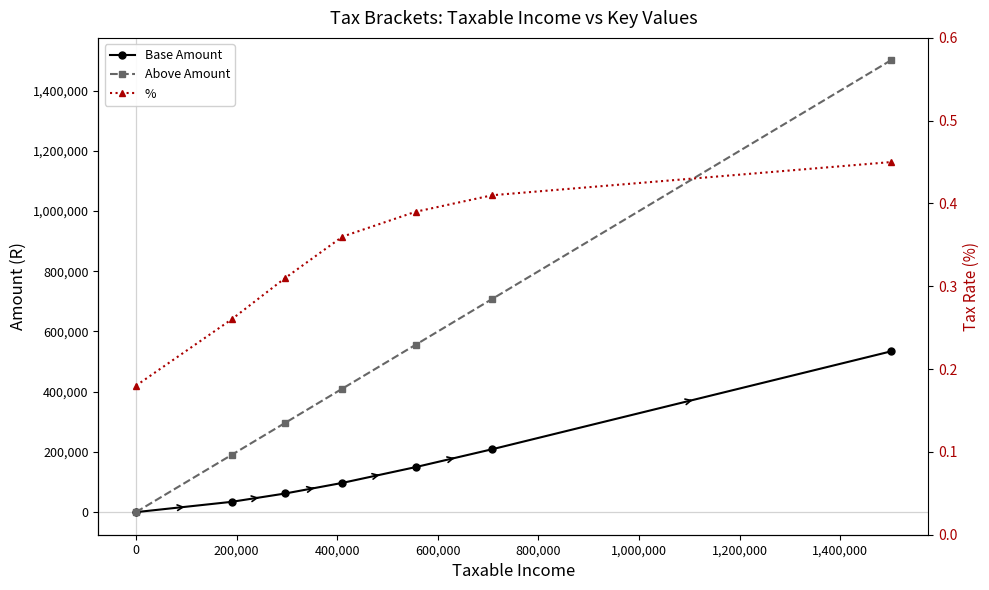

How many values in Above Amount are above zero?

6